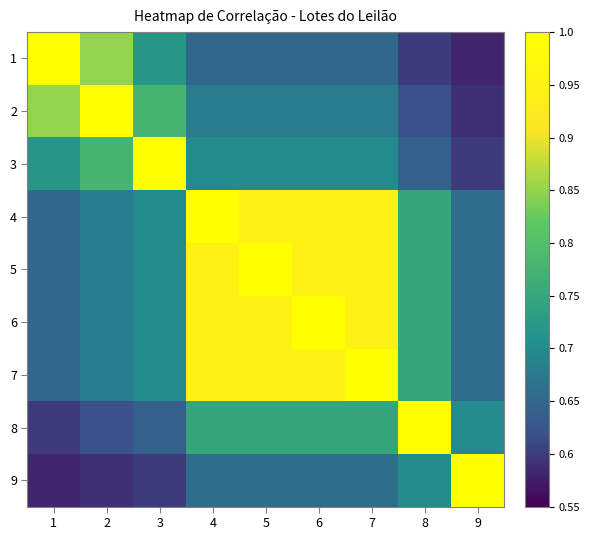

At which category is the sum across all series the highest?

4